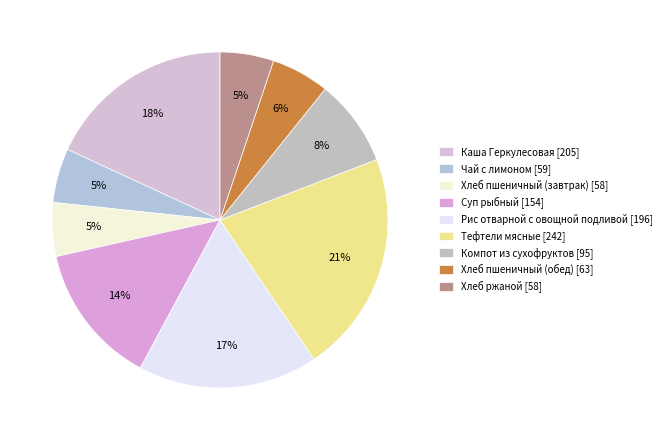

What is the largest slice in the pie chart?

Тефтели мясные